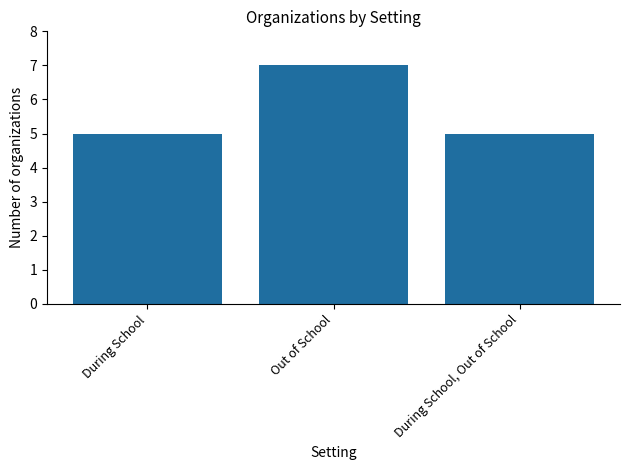

What is the change in value from During School to Out of School?

+2